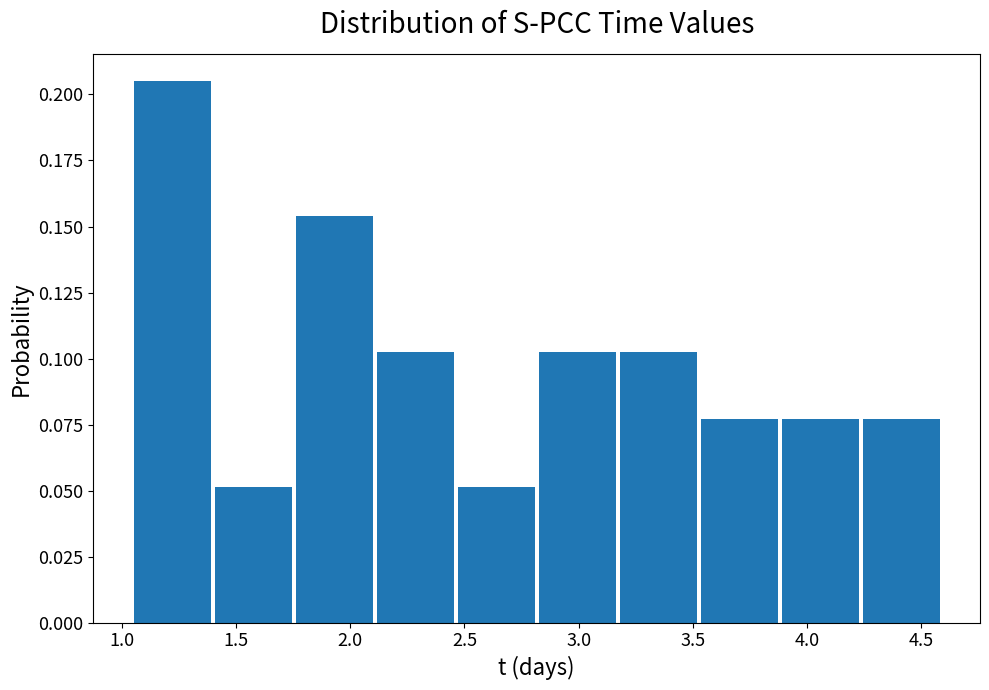

Over which range of the x-axis is the bar tallest?

1.05 to 1.40